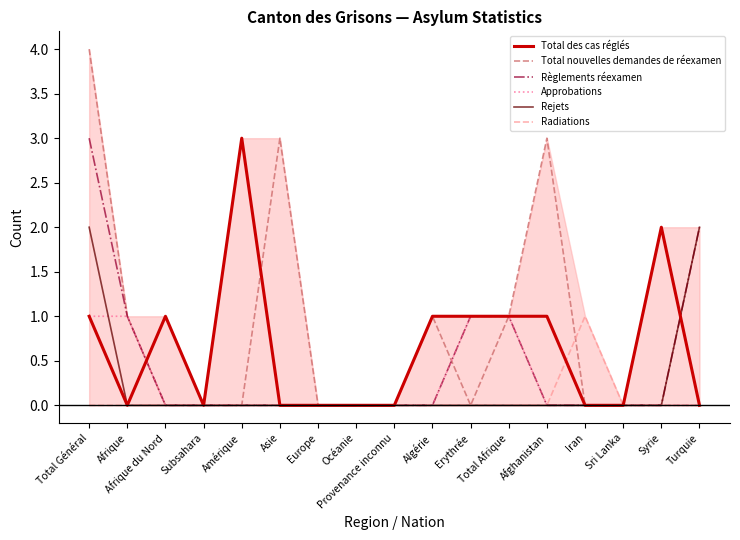

True or false: Approbations and Règlements réexamen intersect in this chart.

False